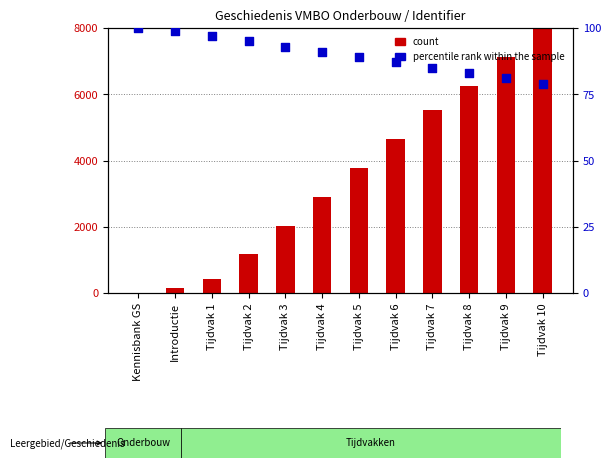

Which series has the largest total across all categories?

count